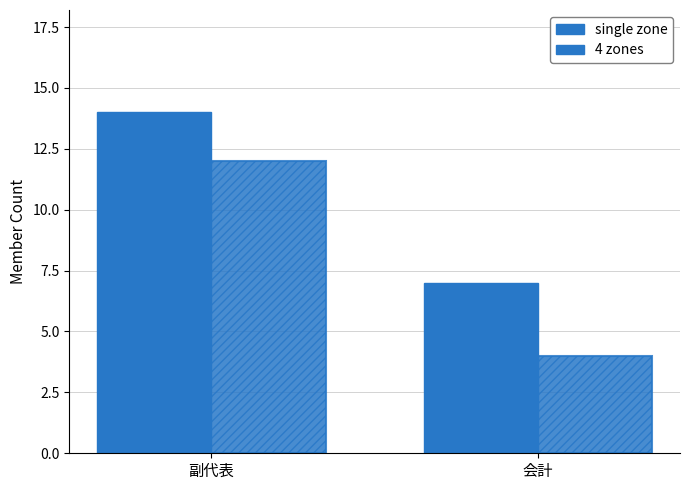

Does the chart contain any negative values?

No